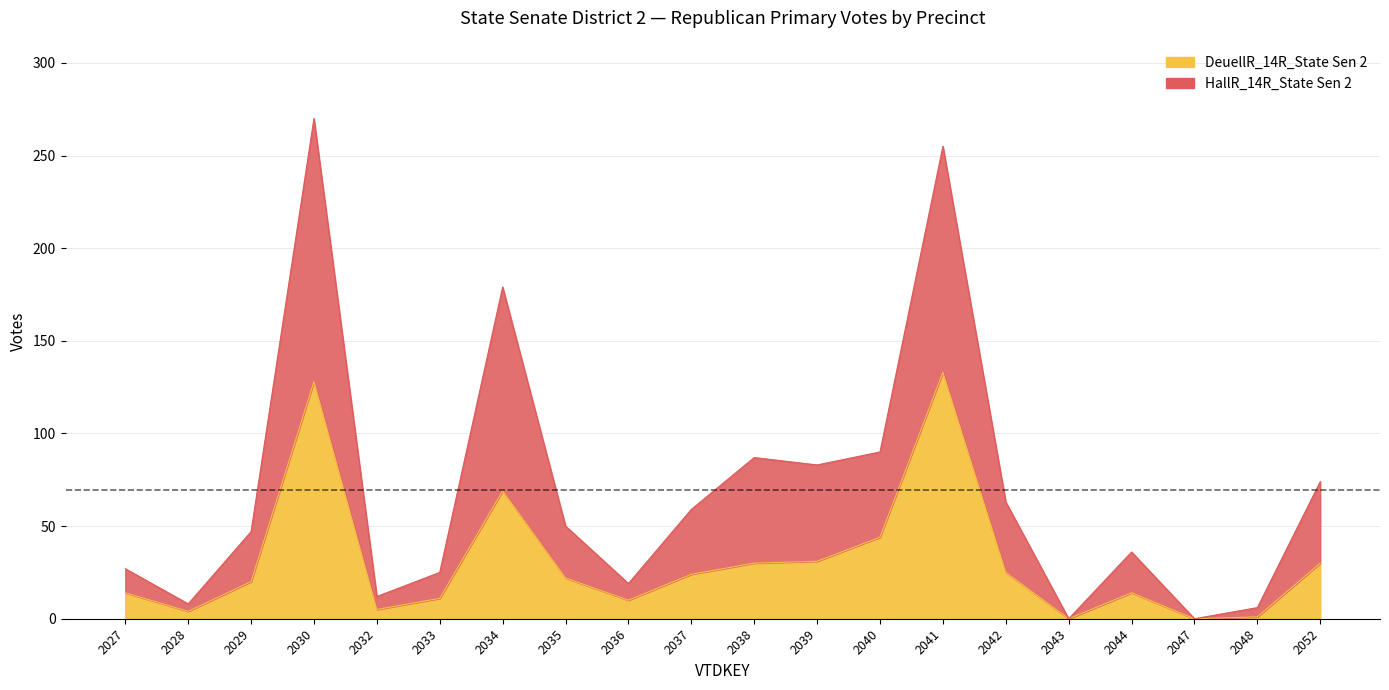

Reading left to right, list all the values displayed in this chart.

DeuellR_14R_State Sen 2: 14	4	20	128	5	11	69	22	10	24	30	31	44	133	25	0	14	0	1	30
HallR_14R_State Sen 2: 27	8	47	270	12	25	179	50	19	59	87	83	90	255	63	0	36	0	6	74